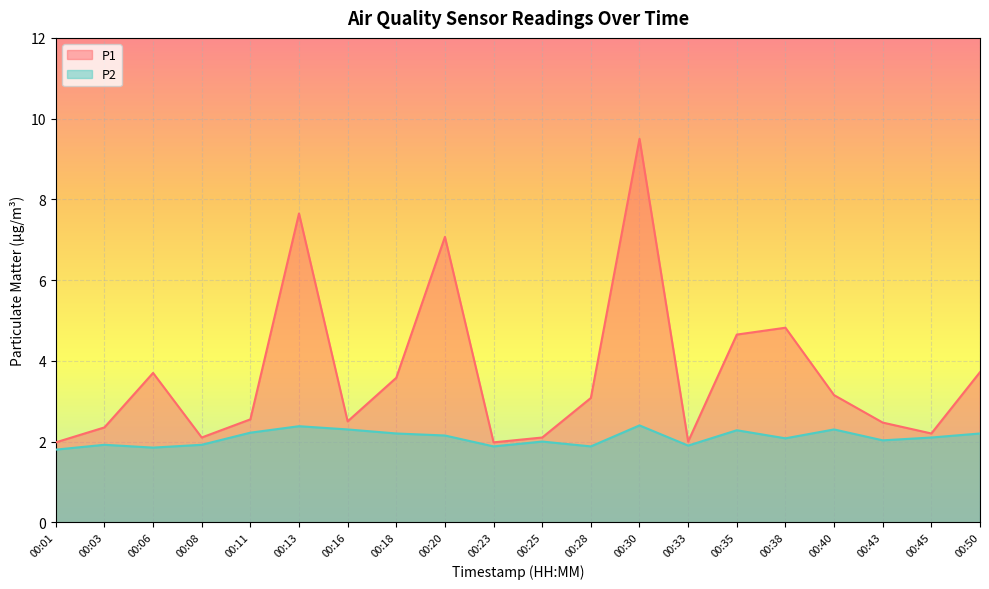

What is the difference between the second highest and minimum values in the P1 series?

5.7